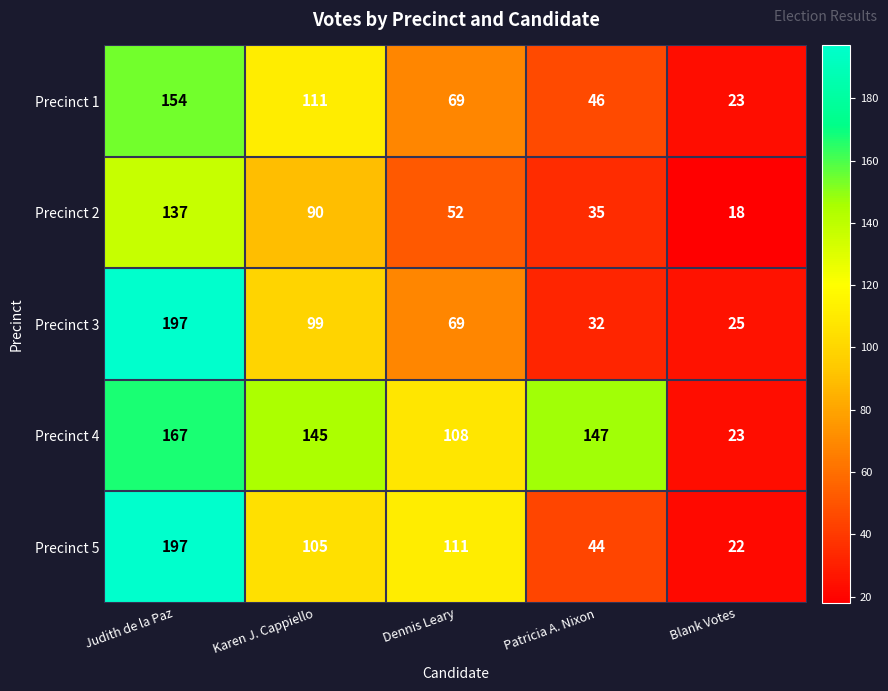

Which series has the largest range (max minus min)?

Precinct 5